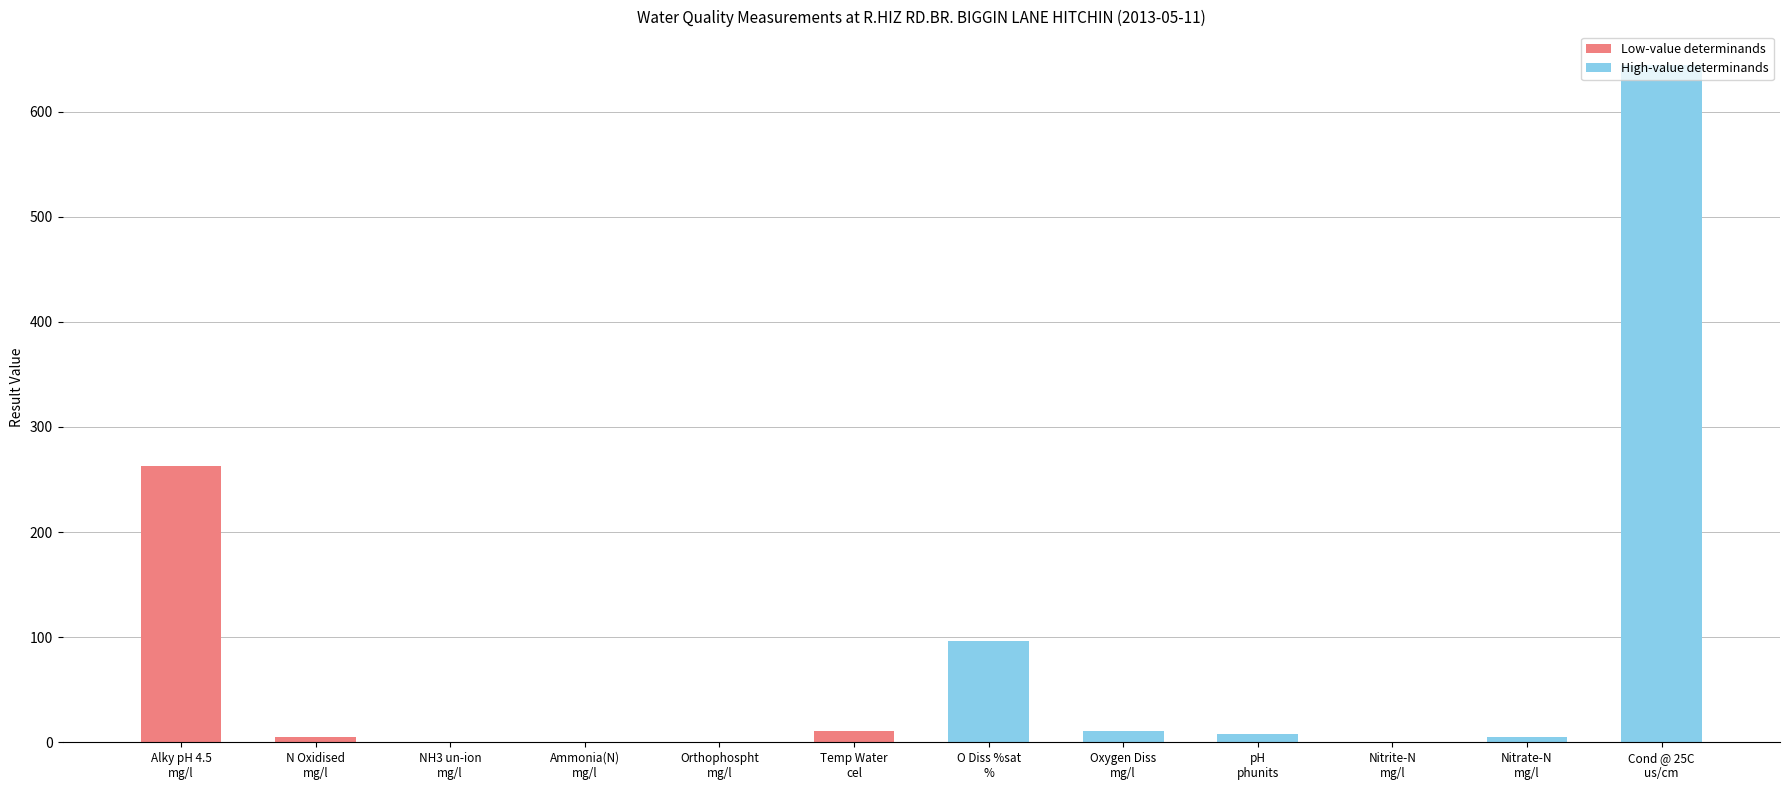

What is the greatest value displayed?

644.0